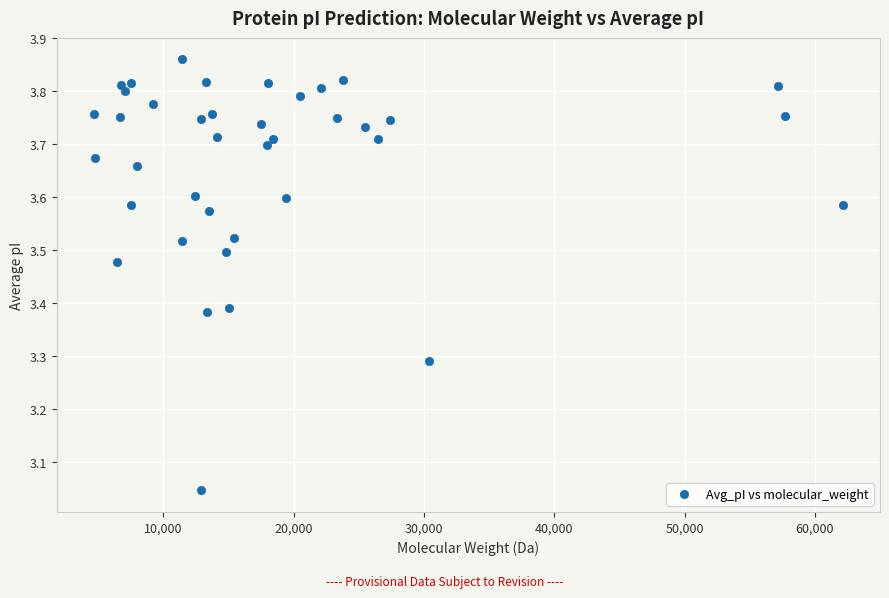

What is the range of X values (max minus min)?

57450.7